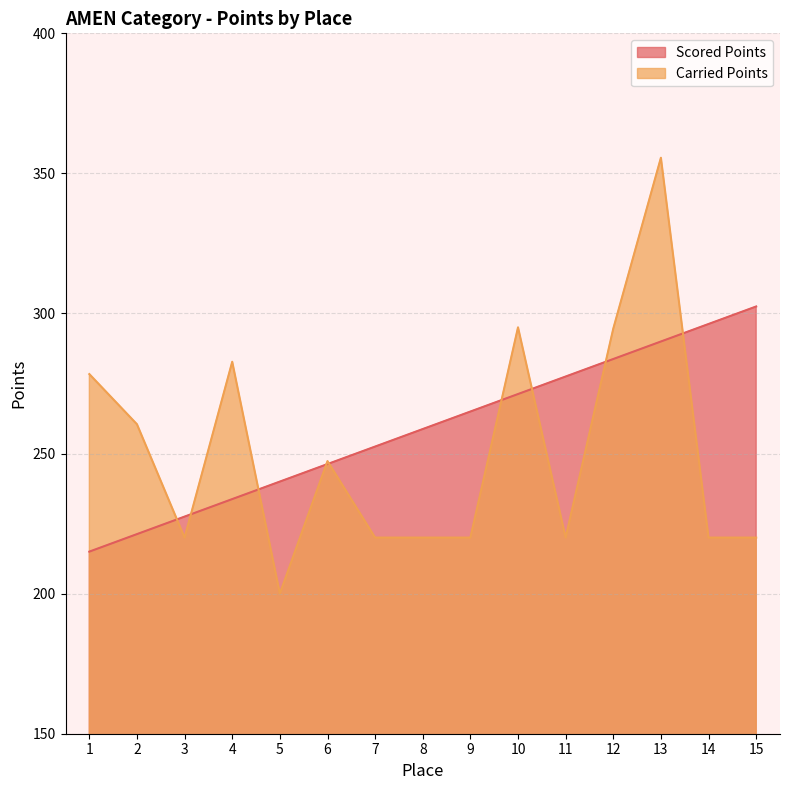

What is the difference between the maximum and minimum values in the Carried Points series?

155.6